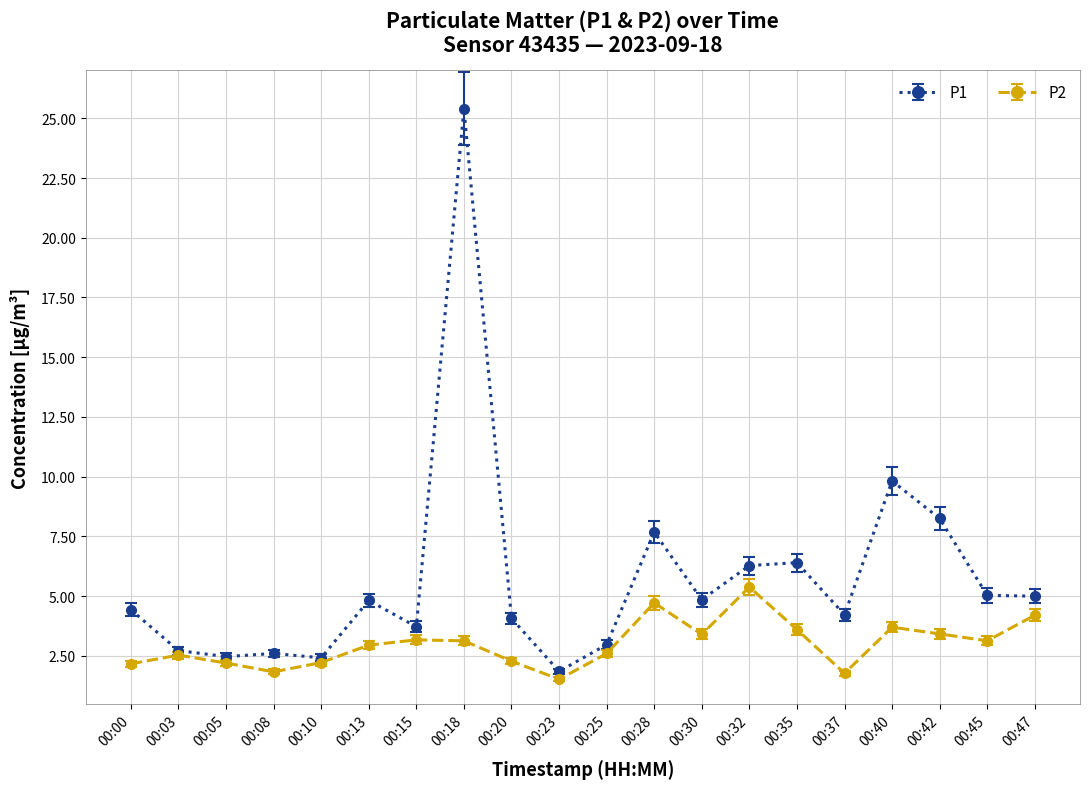

What is the average value of the P1 series?

5.8